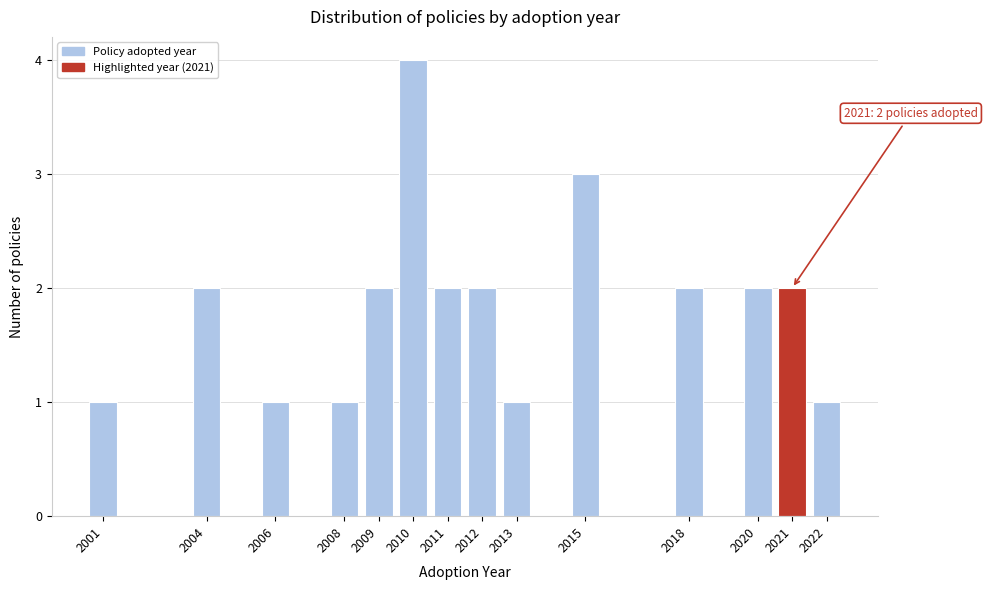

Reading right to left, extract all data points from this chart.

2022=1	2021=2	2020=2	2018=2	2015=3	2013=1	2012=2	2011=2	2010=4	2009=2	2008=1	2006=1	2004=2	2001=1